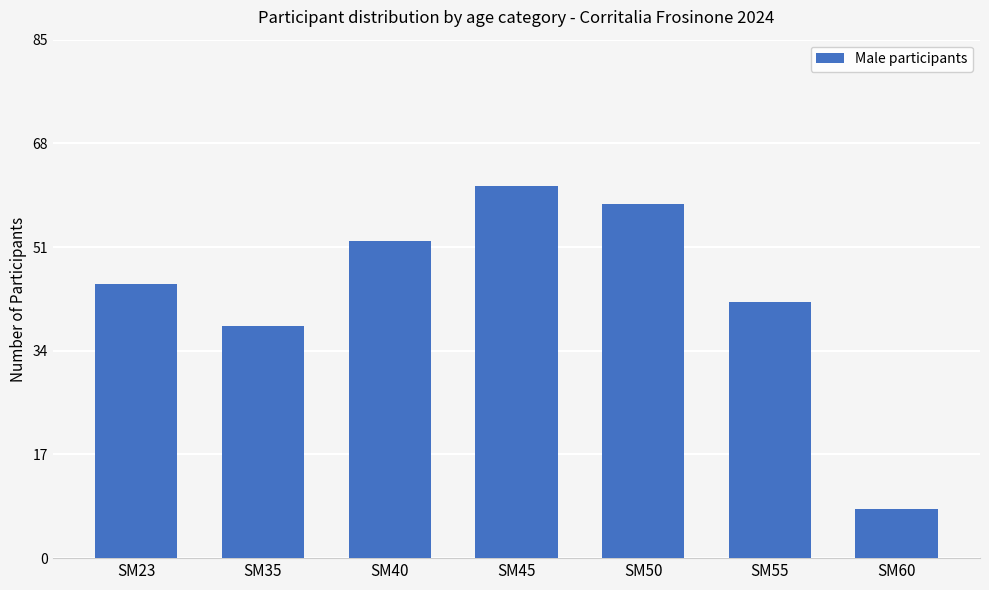

The value at SM55 is 42. True or false?

True